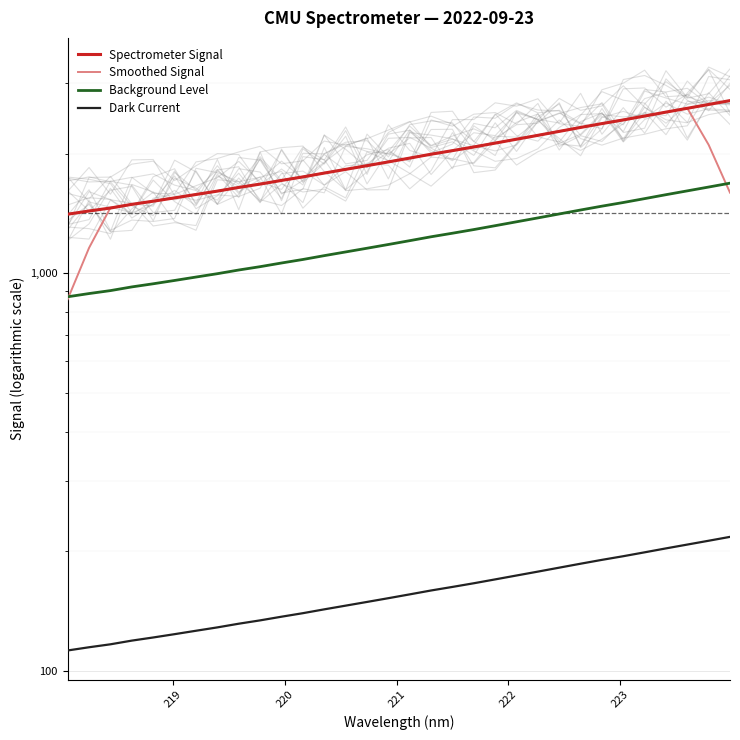

Which series has the widest spread of values?

Smoothed Signal